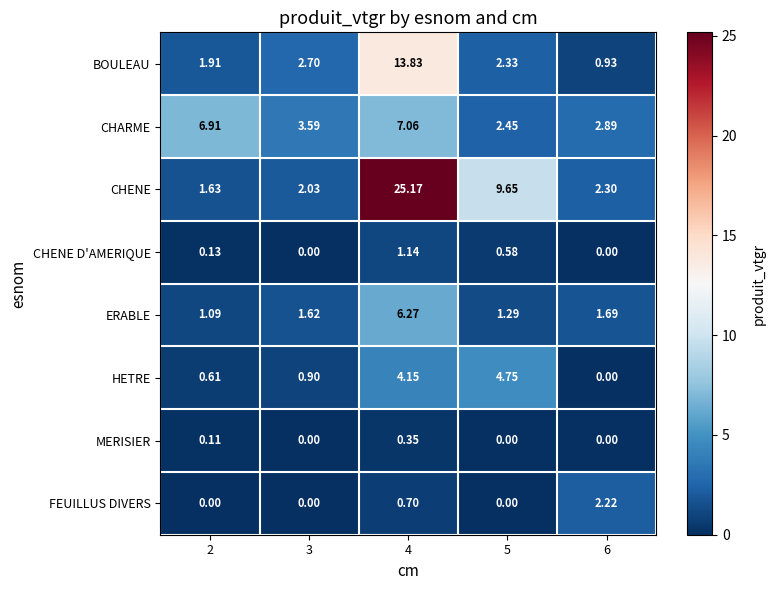

Rank the series by their maximum value, from lowest to highest.

MERISIER, CHENE D'AMERIQUE, FEUILLUS DIVERS, HETRE, ERABLE, CHARME, BOULEAU, CHENE